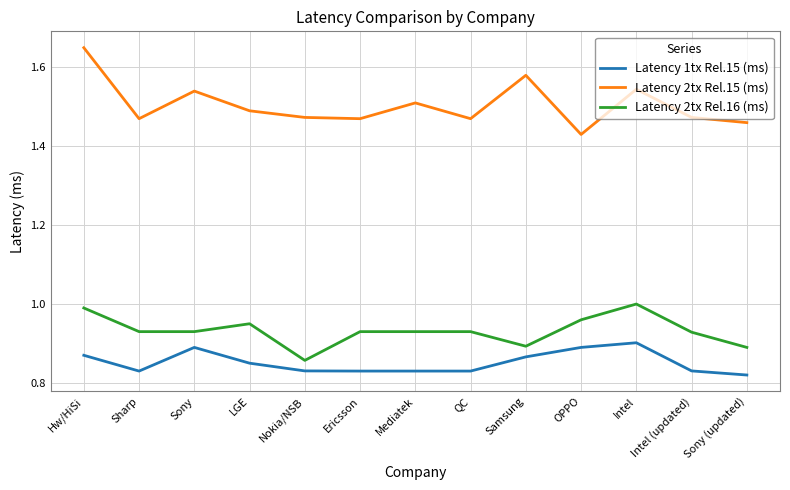

At Sony (updated), list the series in order from largest to smallest.

Latency 2tx Rel.15 (ms), Latency 2tx Rel.16 (ms), Latency 1tx Rel.15 (ms)